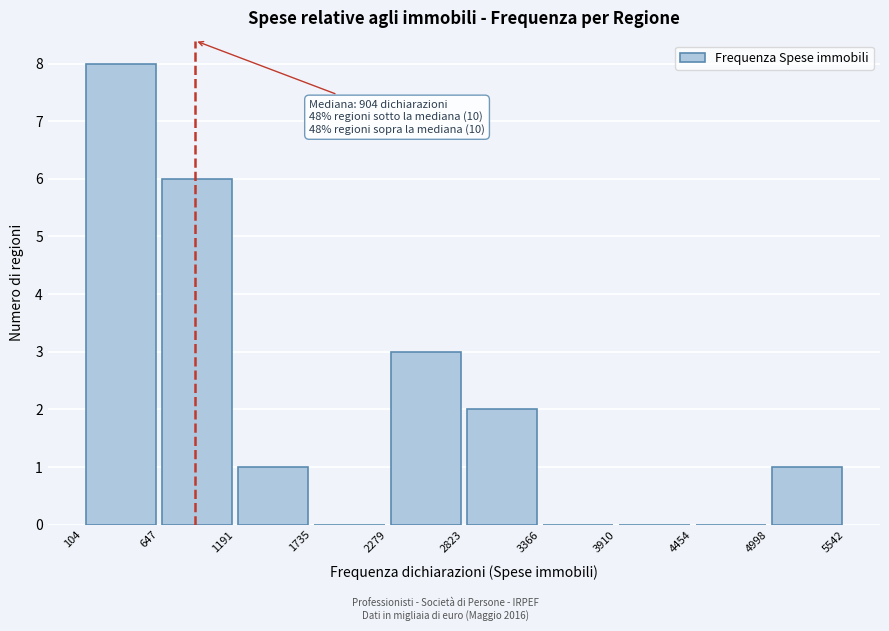

Over which range of the x-axis is the bar tallest?

104 to 647